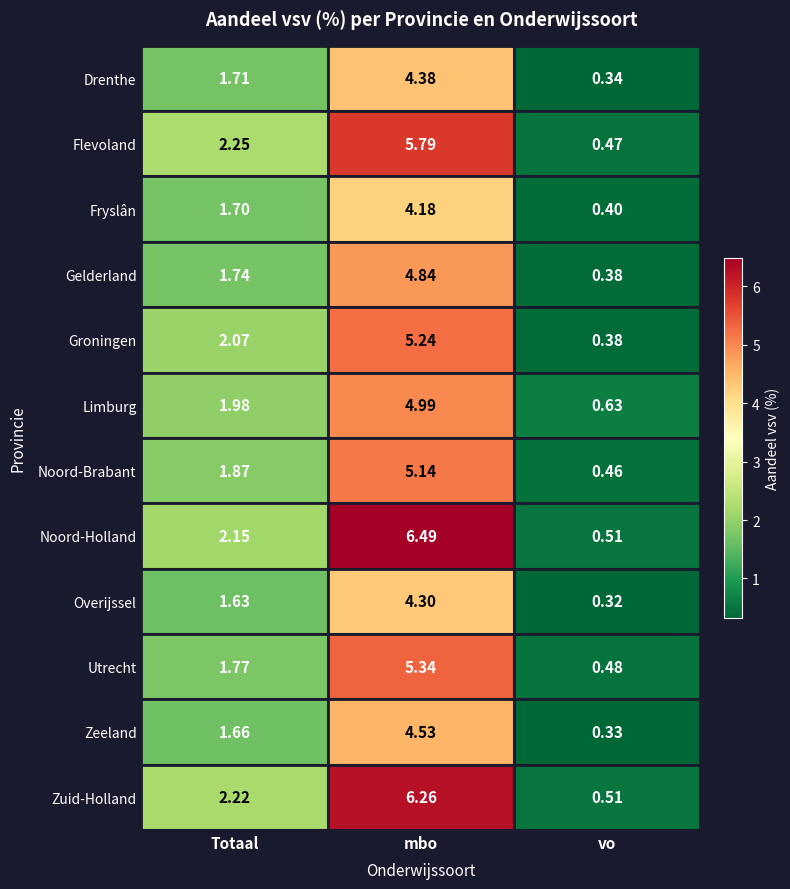

Which series has the widest spread of values?

Noord-Holland